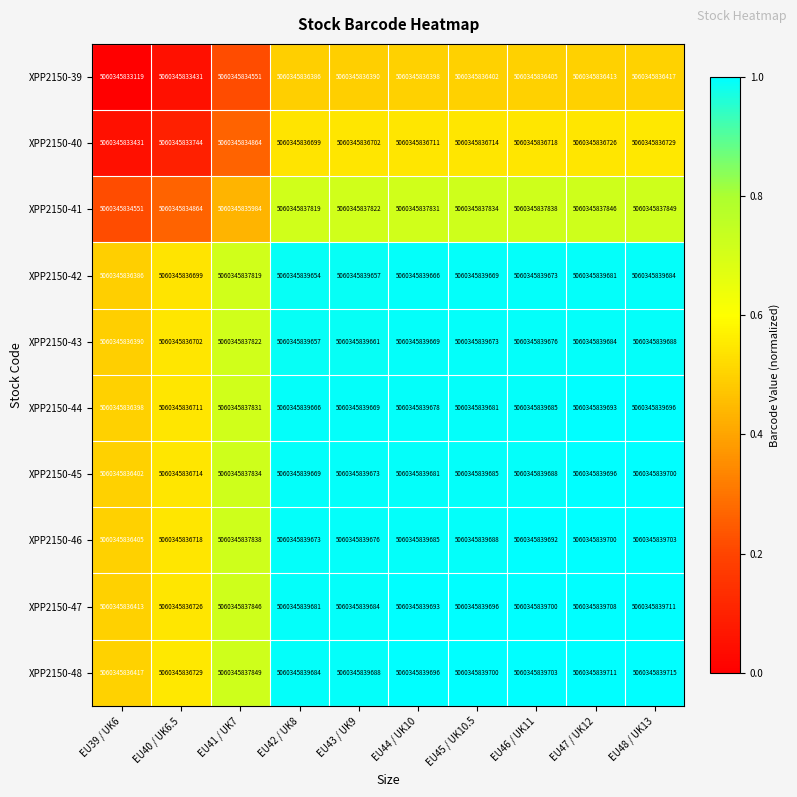

What is the difference between the highest and lowest values at EU41 / UK7?

0.5